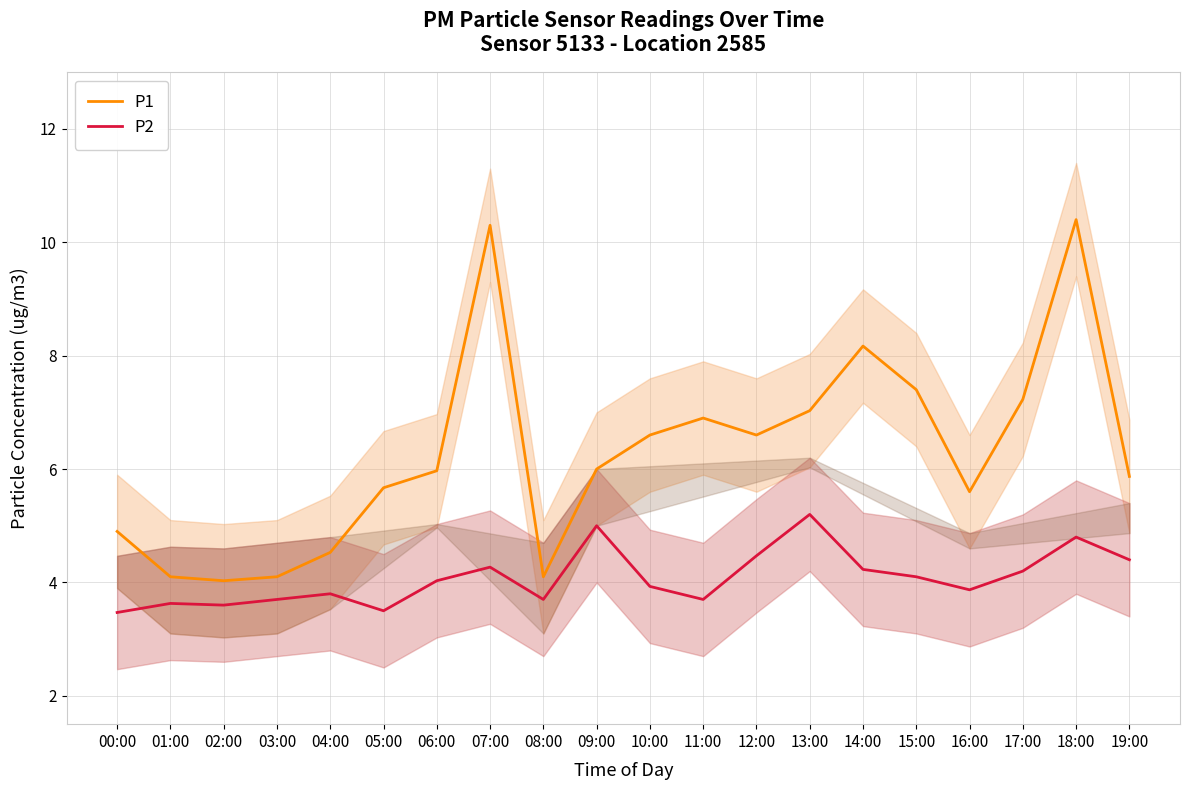

Reading left to right, extract all data points from this chart.

P1: 00:00=4.9	01:00=4.1	02:00=4.0	03:00=4.1	04:00=4.5	05:00=5.7	06:00=6.0	07:00=10.3	08:00=4.1	09:00=6.0	10:00=6.6	11:00=6.9	12:00=6.6	13:00=7.0	14:00=8.2	15:00=7.4	16:00=5.6	17:00=7.2	18:00=10.4	19:00=5.9
P2: 00:00=3.5	01:00=3.6	02:00=3.6	03:00=3.7	04:00=3.8	05:00=3.5	06:00=4.0	07:00=4.3	08:00=3.7	09:00=5.0	10:00=3.9	11:00=3.7	12:00=4.5	13:00=5.2	14:00=4.2	15:00=4.1	16:00=3.9	17:00=4.2	18:00=4.8	19:00=4.4